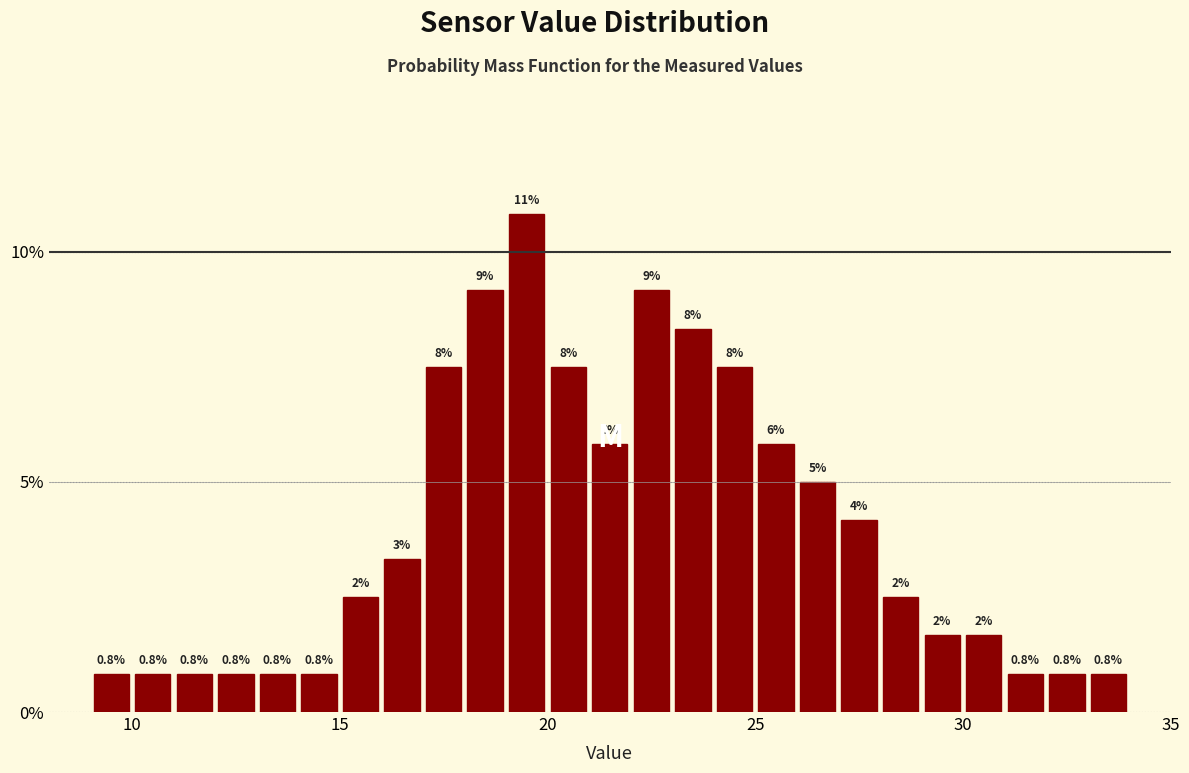

Around what value on the x-axis is the tallest bar? Give the approximate position of its centre, as read against the axis.

19.5